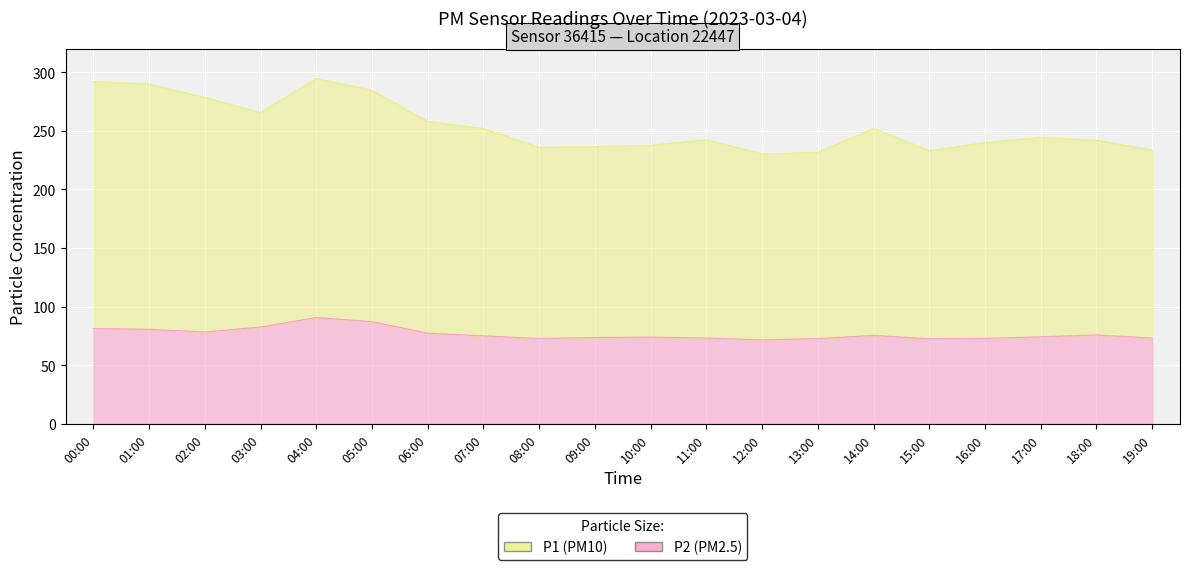

True or false: P2 and P1 cross at least once.

False